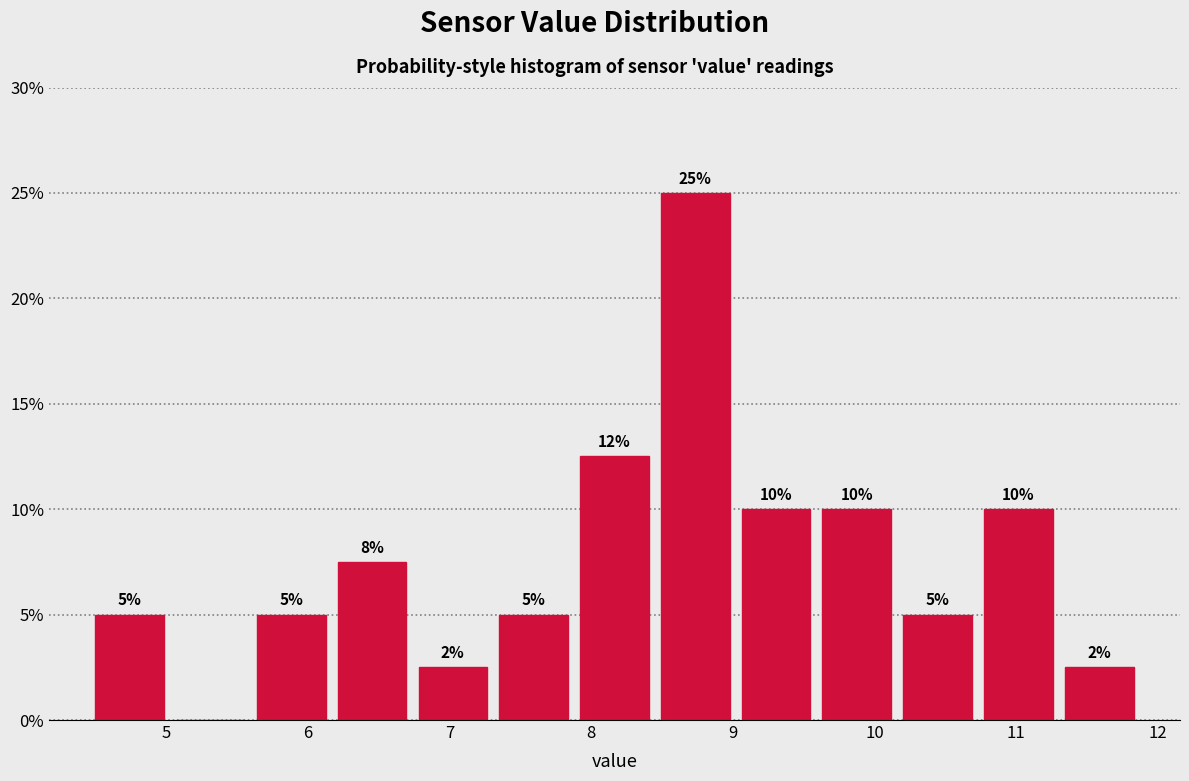

Over which range of the x-axis is the bar tallest?

8.45 to 9.02